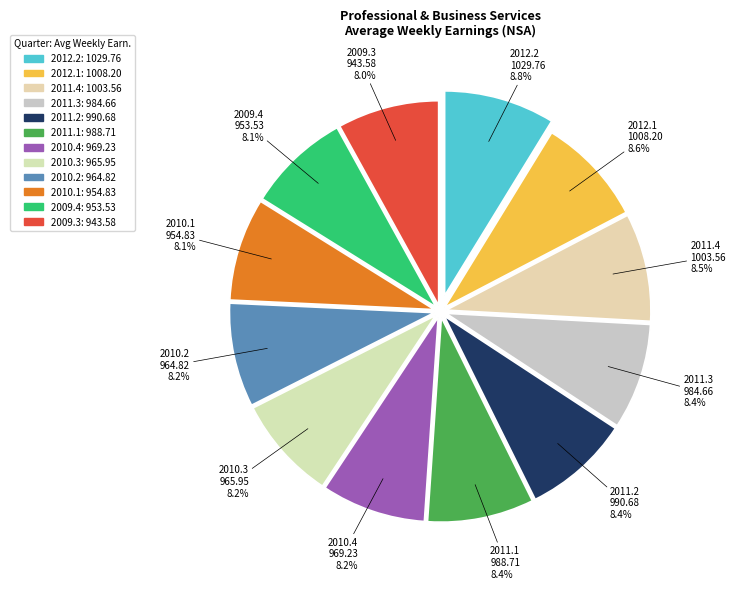

Is the sum of 2010.4 and 2009.3 greater than half?

No